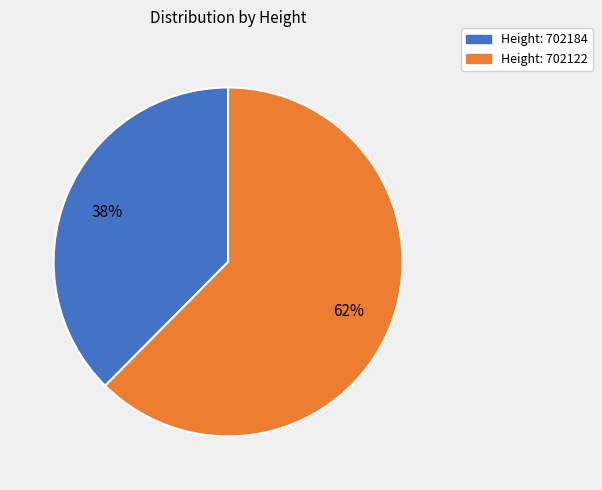

To the nearest percent, what is the average slice percentage?

50%